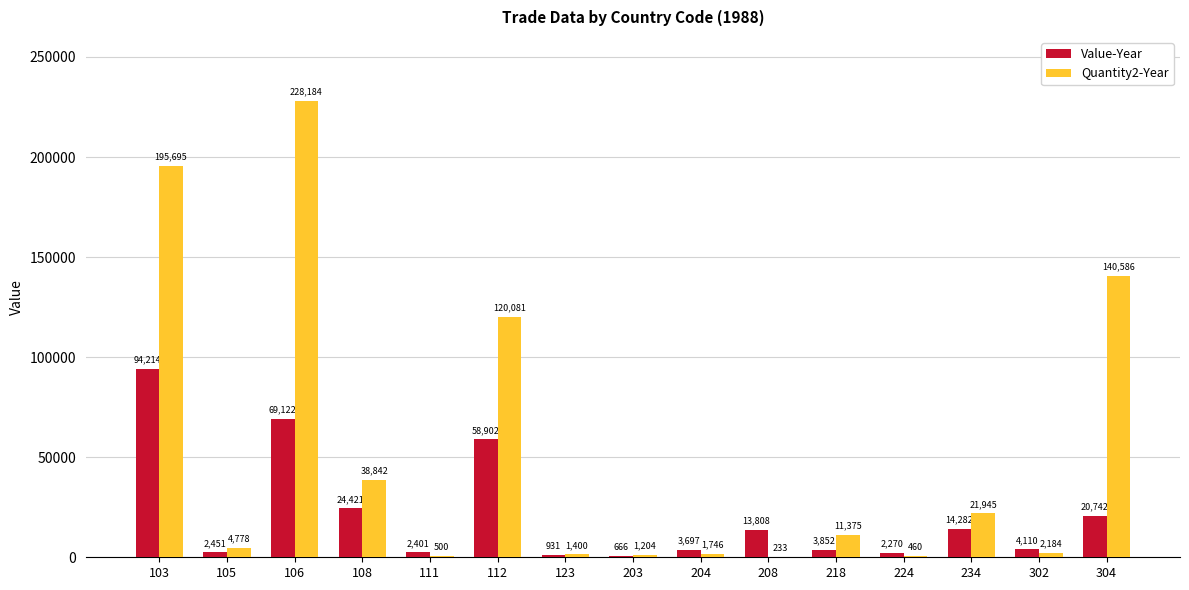

Between 224 and 234, which series saw the biggest shift?

Quantity2-Year